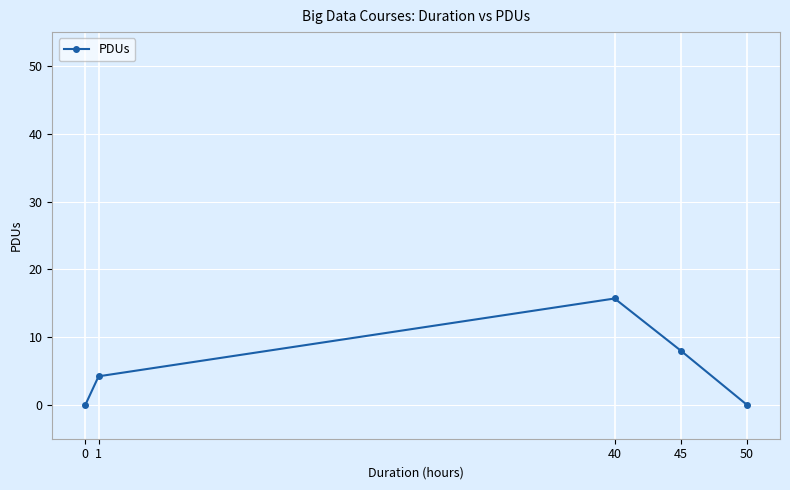

What is the difference between the values at 1 and 50?

4.2